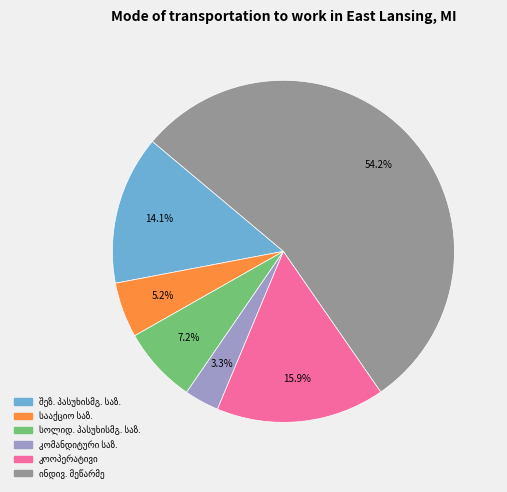

How many segments does this pie chart have?

6